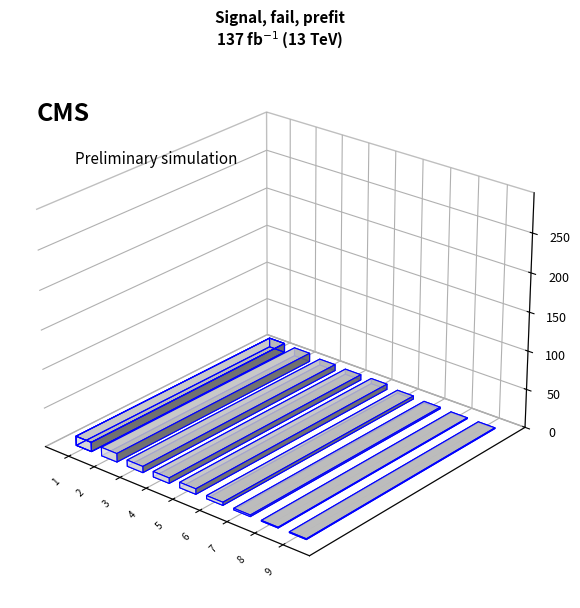

True or false: the data shows 11 at 1.

True